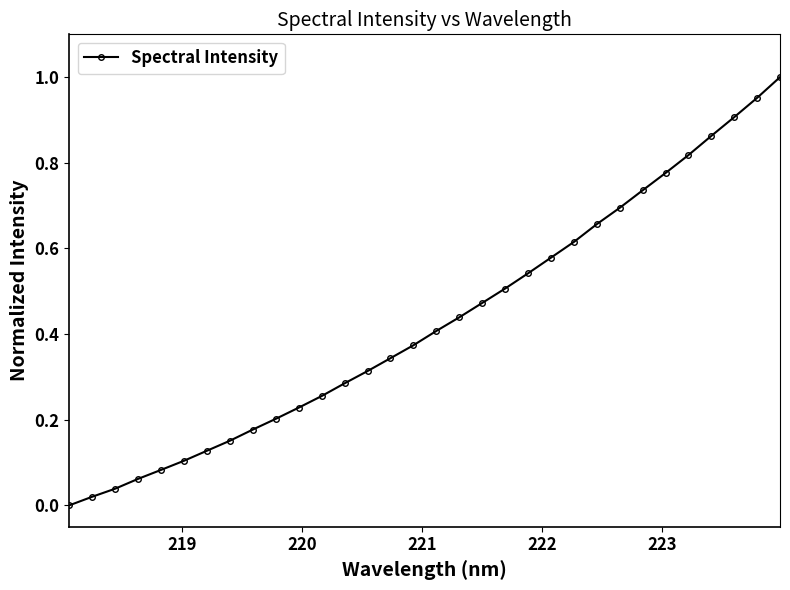

What is the sum of all values?

13.7